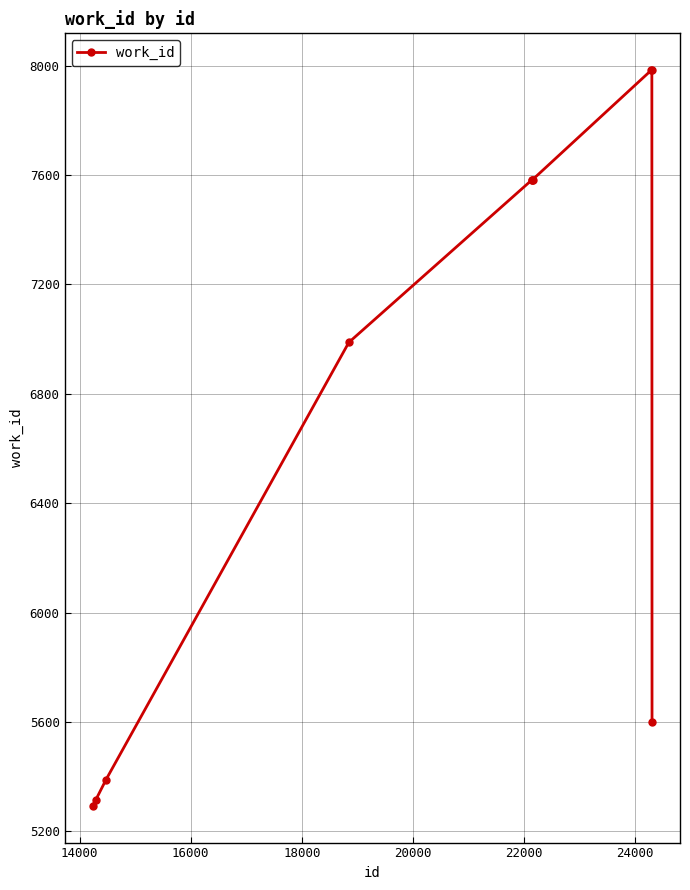

What is the value of the 4th point from the left?

6988